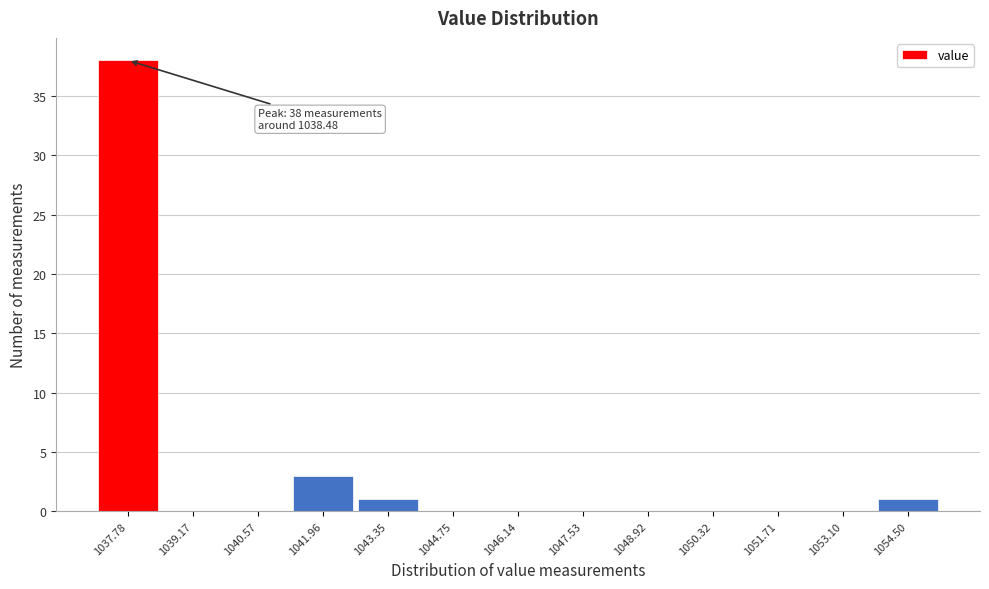

Reading left to right, transcribe all the data shown in this chart.

1037.78=38	1039.17=0	1040.57=0	1041.96=3	1043.35=1	1044.75=0	1046.14=0	1047.53=0	1048.92=0	1050.32=0	1051.71=0	1053.10=0	1054.50=1